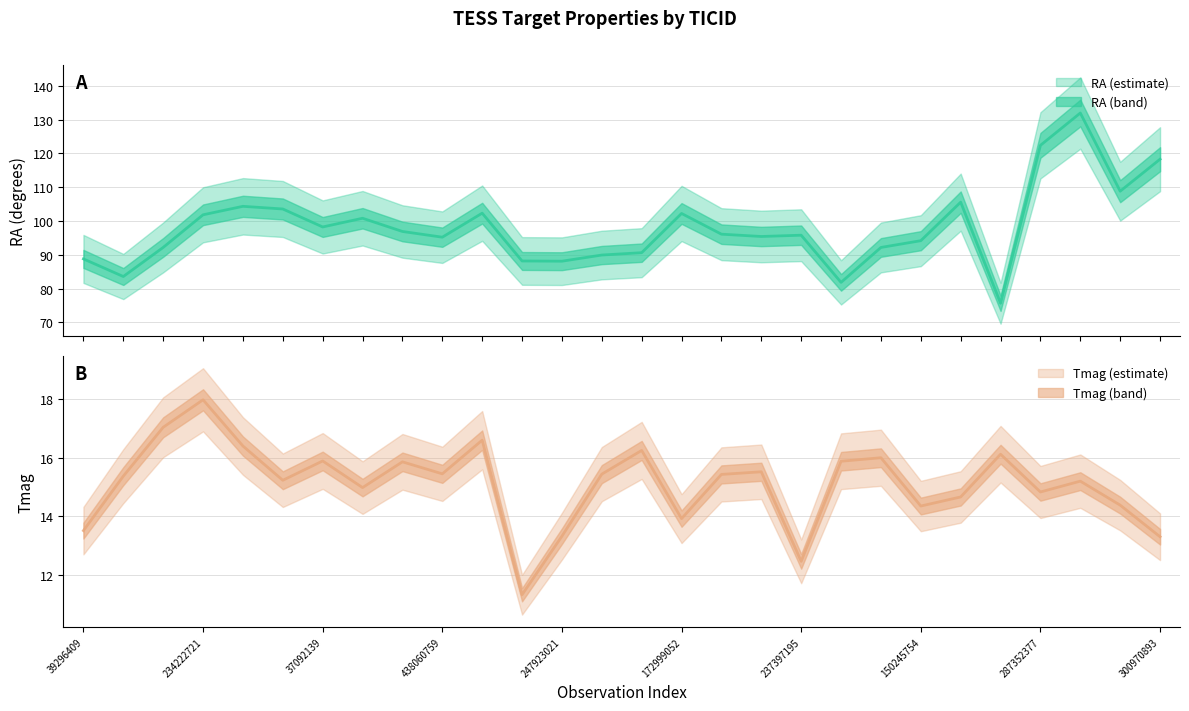

What is the average value of the Tmag series?

15.1